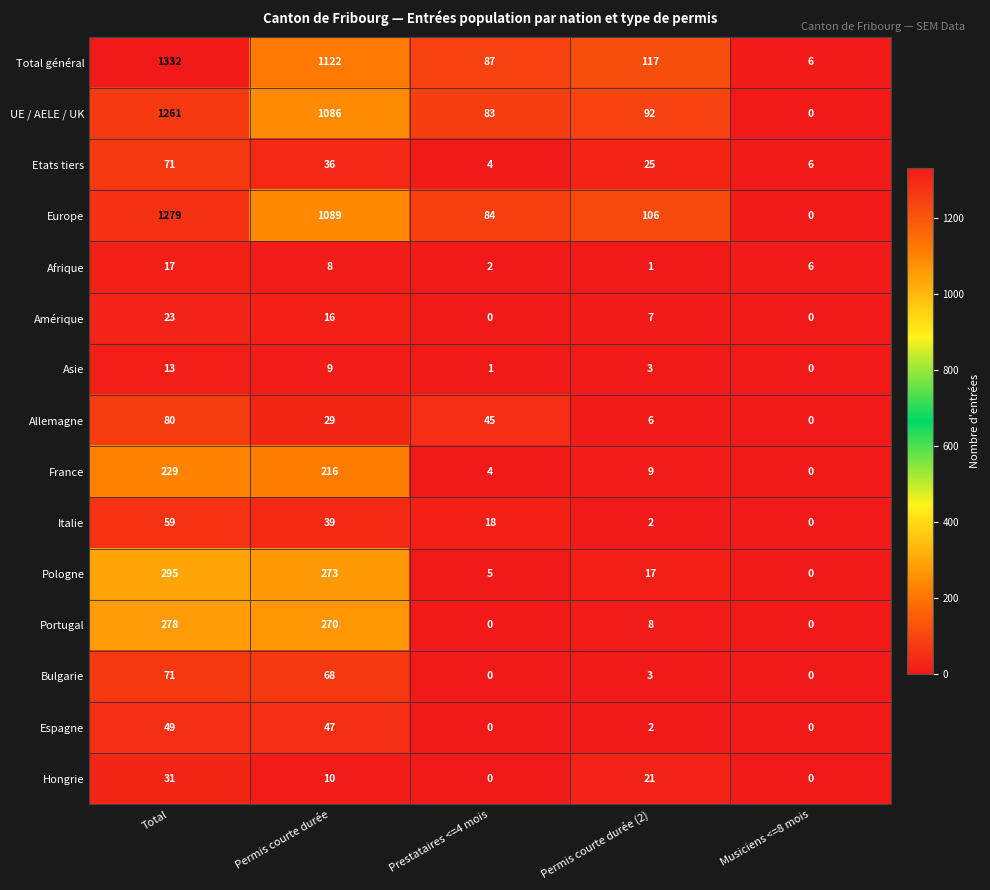

What is the average value of the Hongrie series?

12